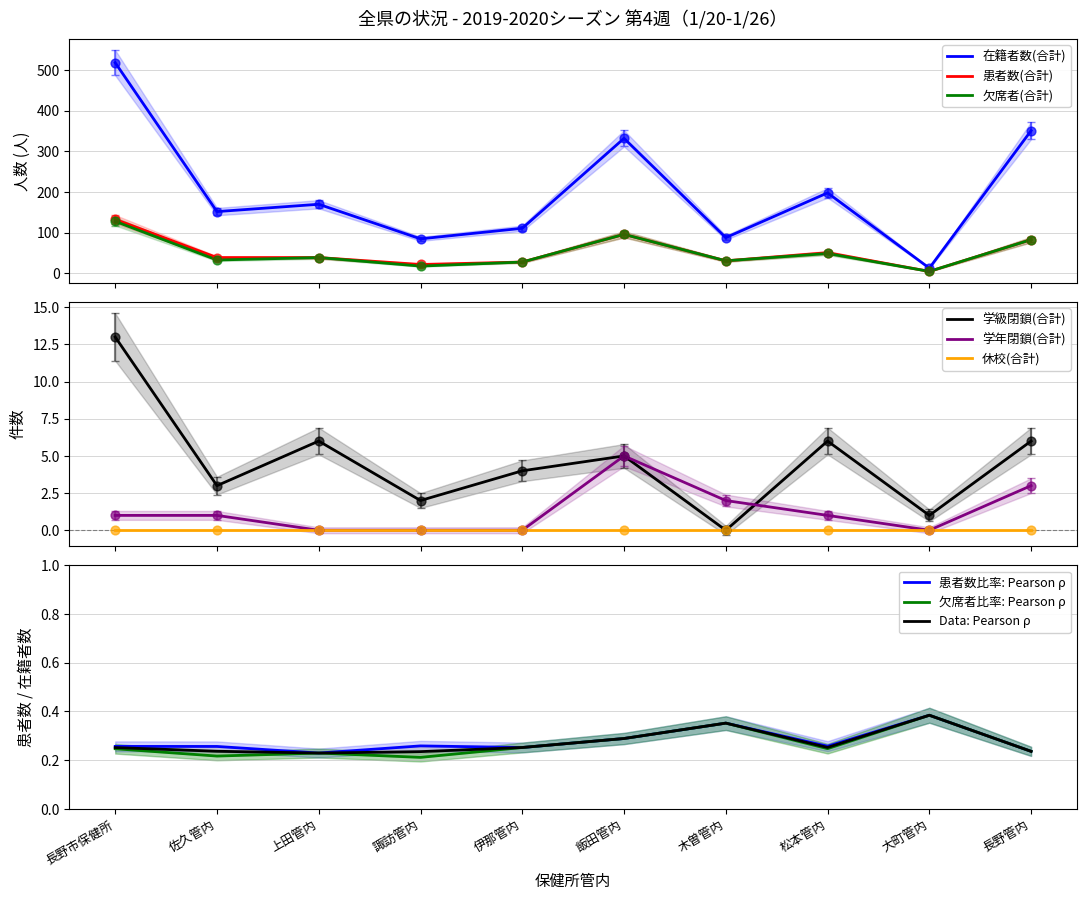

Which series contains the lowest Y value?

学年閉鎖(合計)